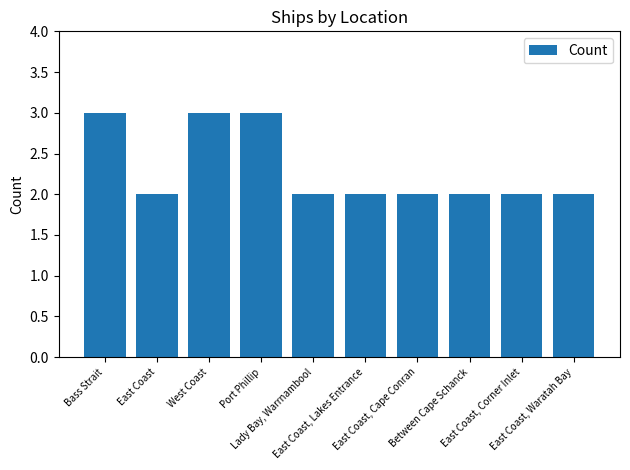

Count the number of categories in the chart.

10